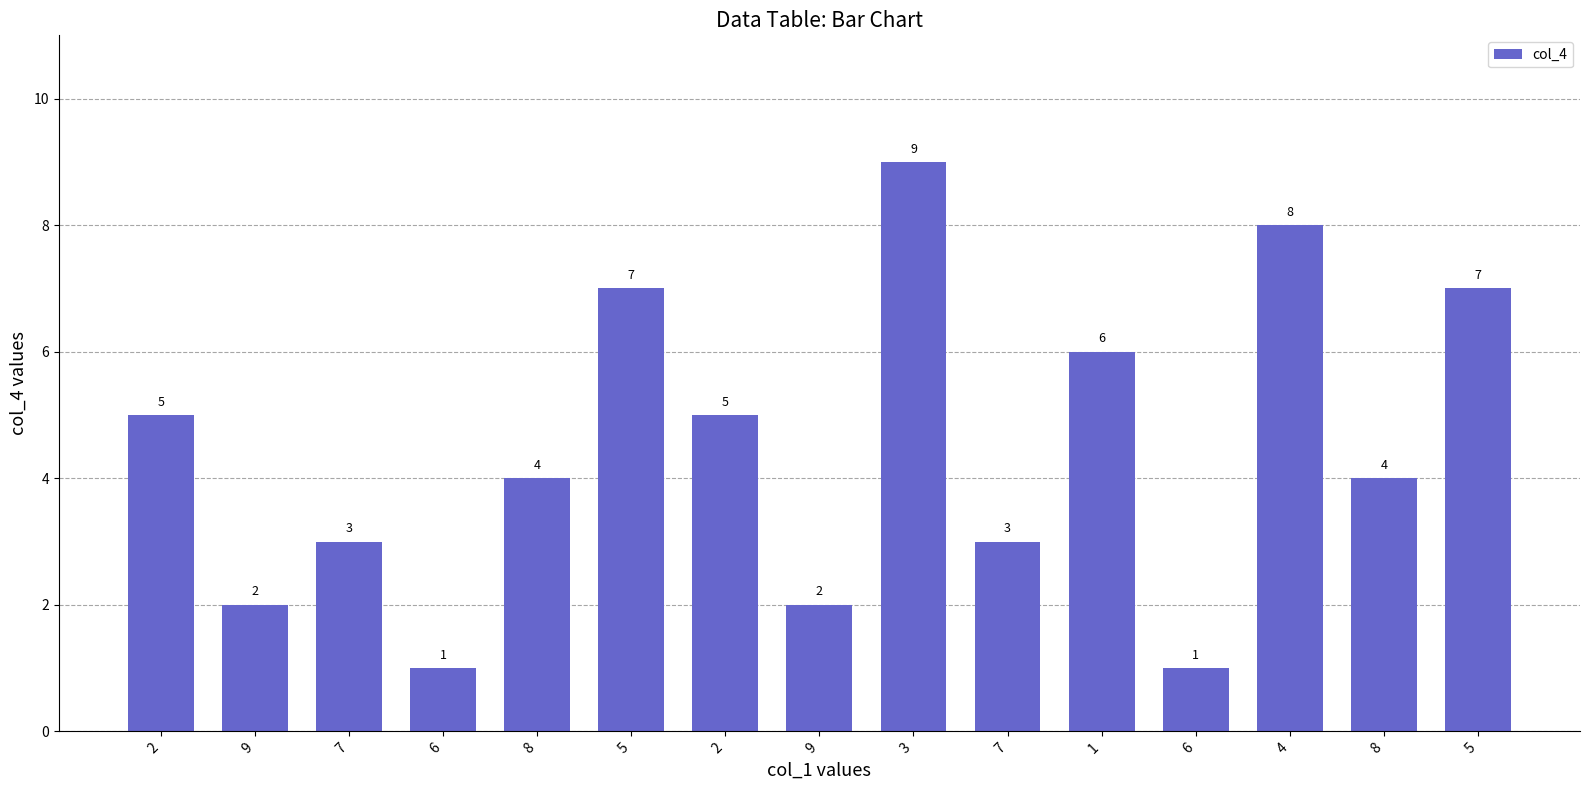

Reading left to right, transcribe all the data shown in this chart.

5	2	3	1	4	7	5	2	9	3	6	1	8	4	7